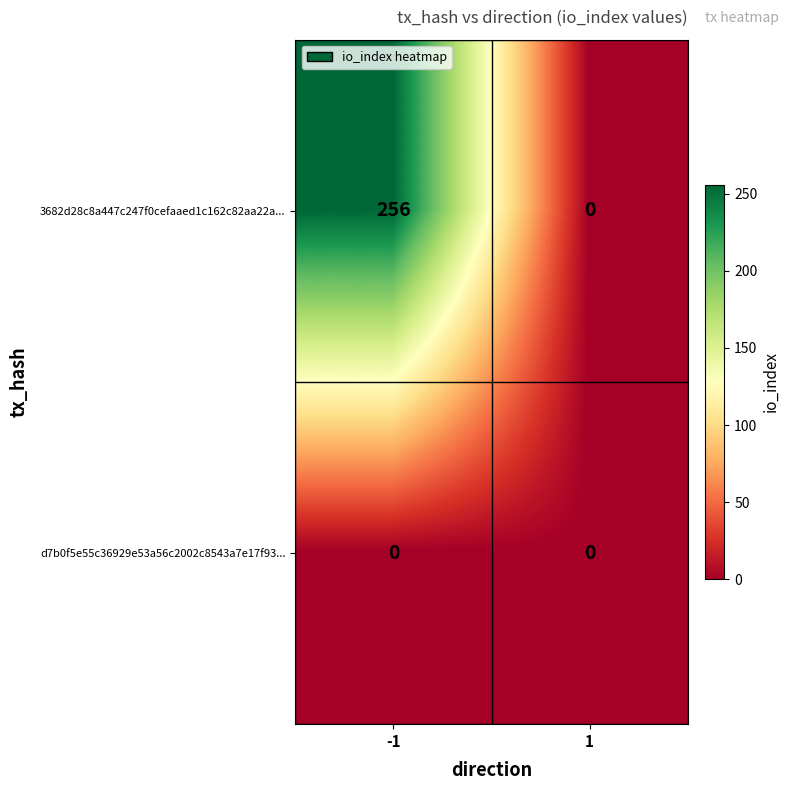

Which series changed the most between -1 and 1?

3682d28c8a447c247f0cefaaed1c162c82aa22a...